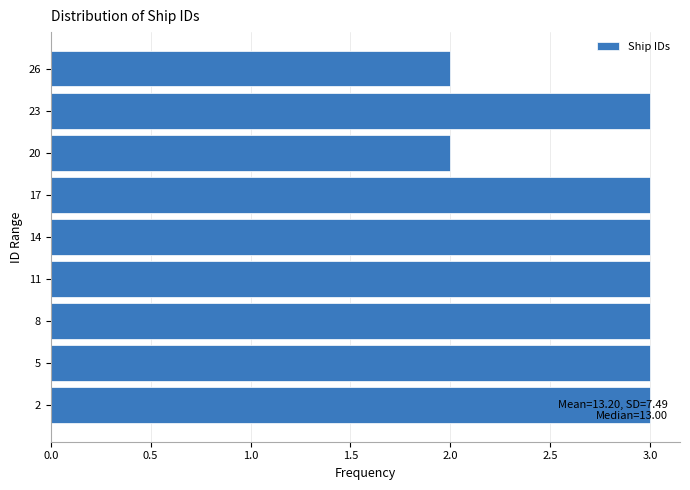

The value at 14 is 2. True or false?

False